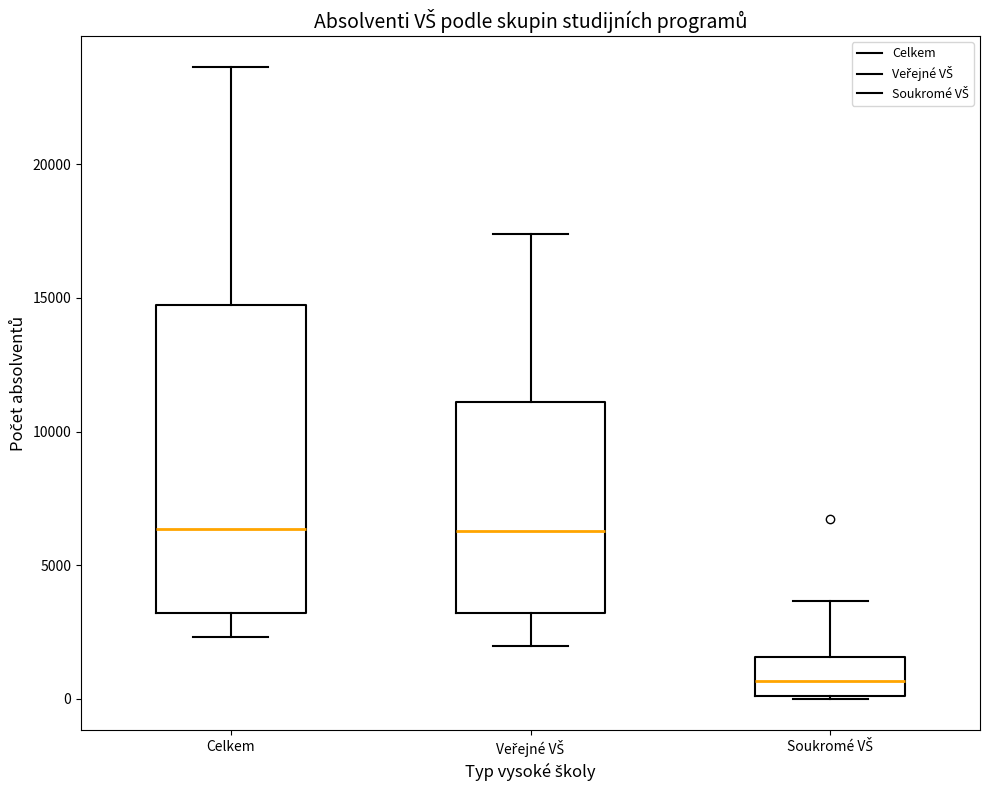

Reading left to right, transcribe this box plot: for each box, give where its median line is, the range the box spans, and where its two whiskers end, as read against the y-axis. The values are not printed on the chart, so give them approximately, as read against the axis.

Celkem: median 6500, box 3000 to 14500, whiskers 2500 to 23500
Veřejné VŠ: median 6500, box 3000 to 11000, whiskers 2000 to 17500
Soukromé VŠ: median 500, box 0 to 1500, whiskers 0 to 3500